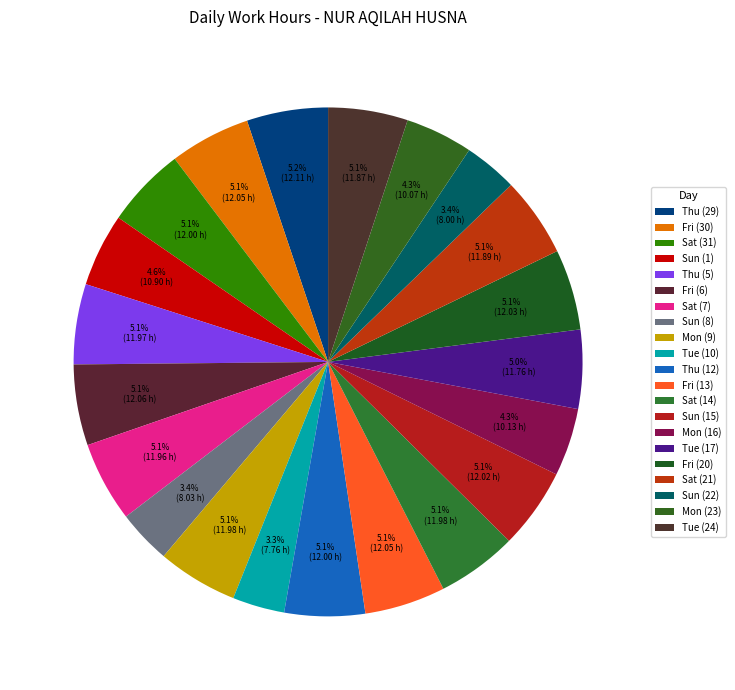

Is Sun (1) the majority of the pie?

No